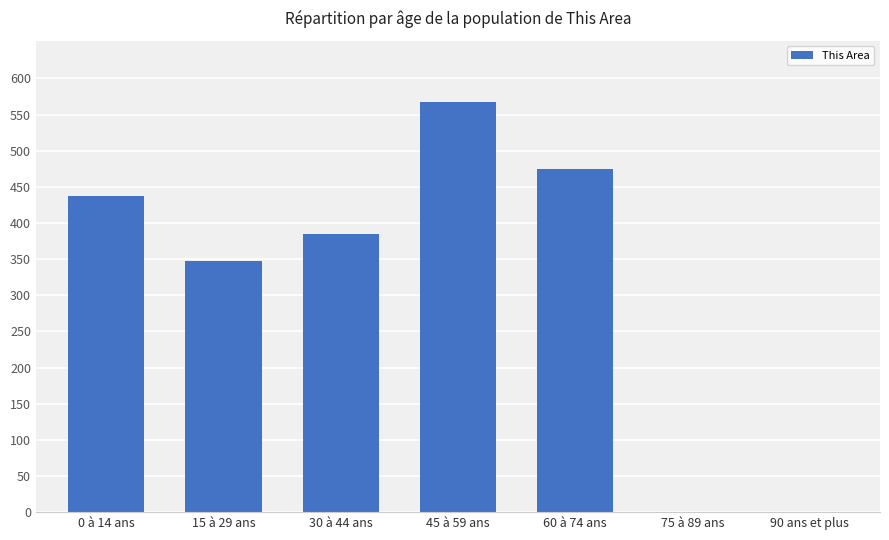

Which has a higher value, 75 à 89 ans or 45 à 59 ans?

45 à 59 ans